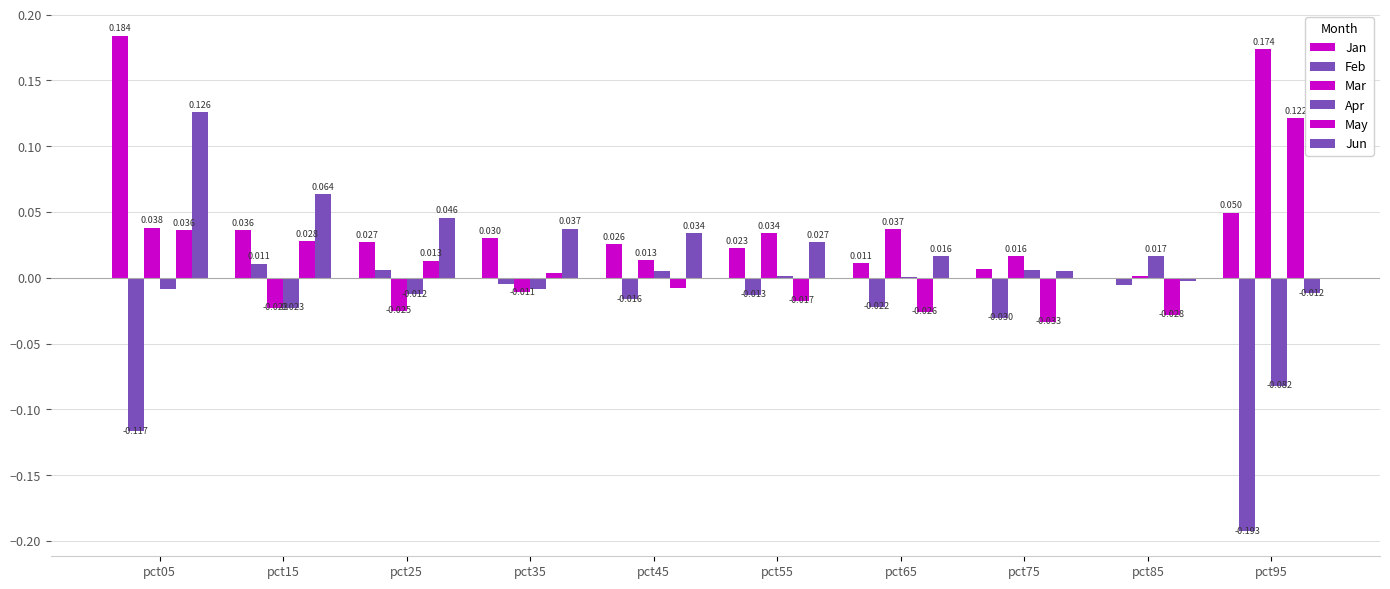

Which series has the largest range (max minus min)?

Feb